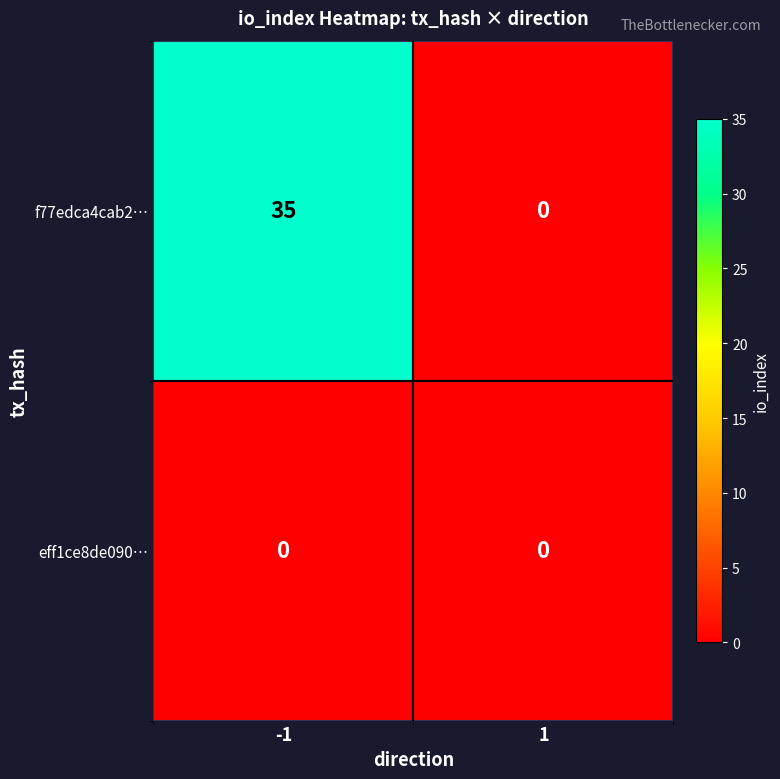

At how many categories does at least one series exceed 17?

1